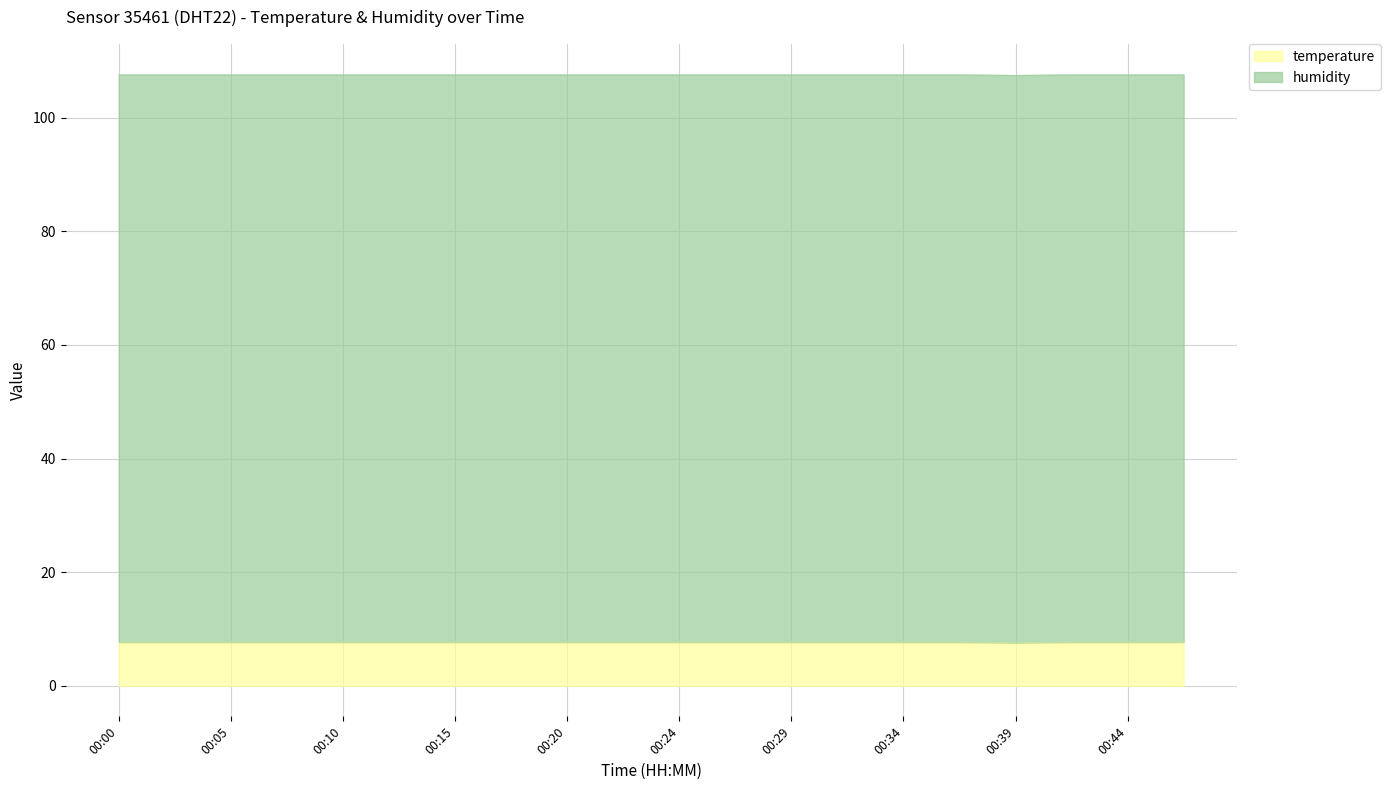

Rank the categories by value from lowest to highest.

00:39, 00:00, 00:03, 00:05, 00:07, 00:10, 00:12, 00:15, 00:17, 00:20, 00:22, 00:24, 00:27, 00:29, 00:32, 00:34, 00:37, 00:41, 00:44, 00:46